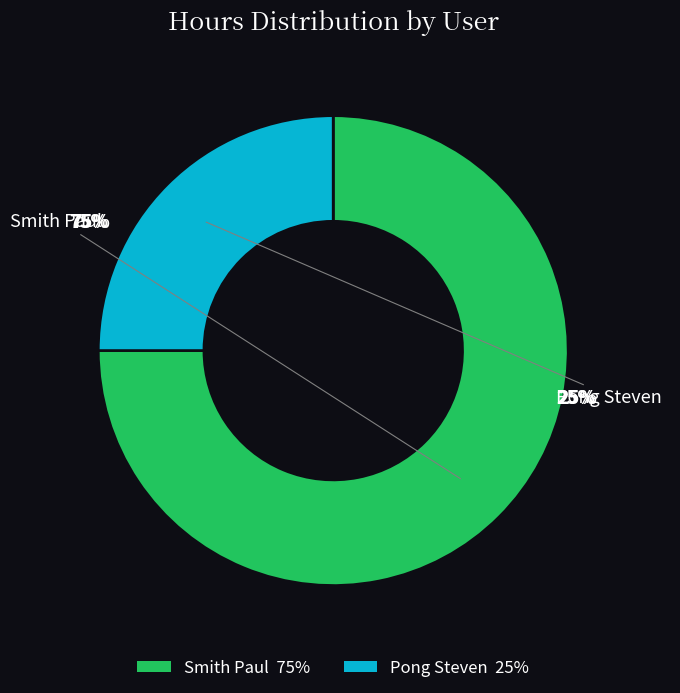

Which slice represents more than half of the pie?

Smith Paul